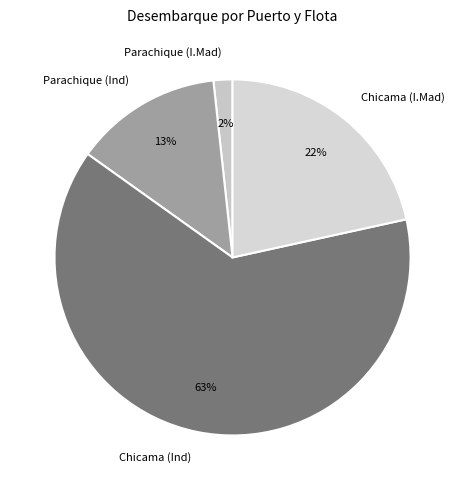

Approximately how many times larger is the value at Parachique (Ind) compared to Chicama (I.Mad)?

0.6